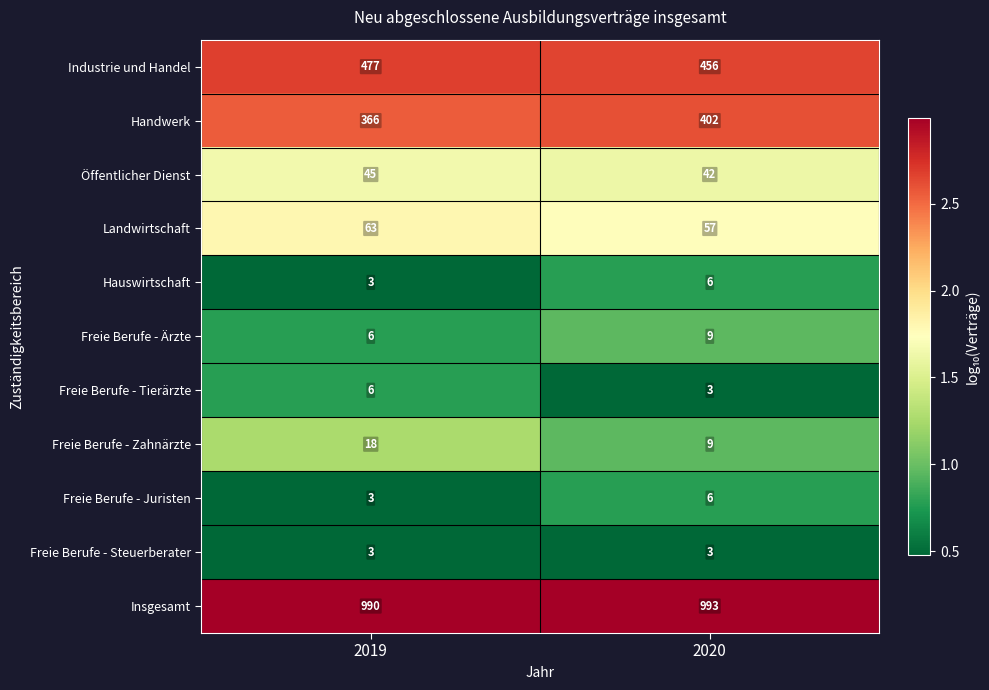

List the labels in order of Freie Berufe - Juristen value, smallest first.

2019, 2020